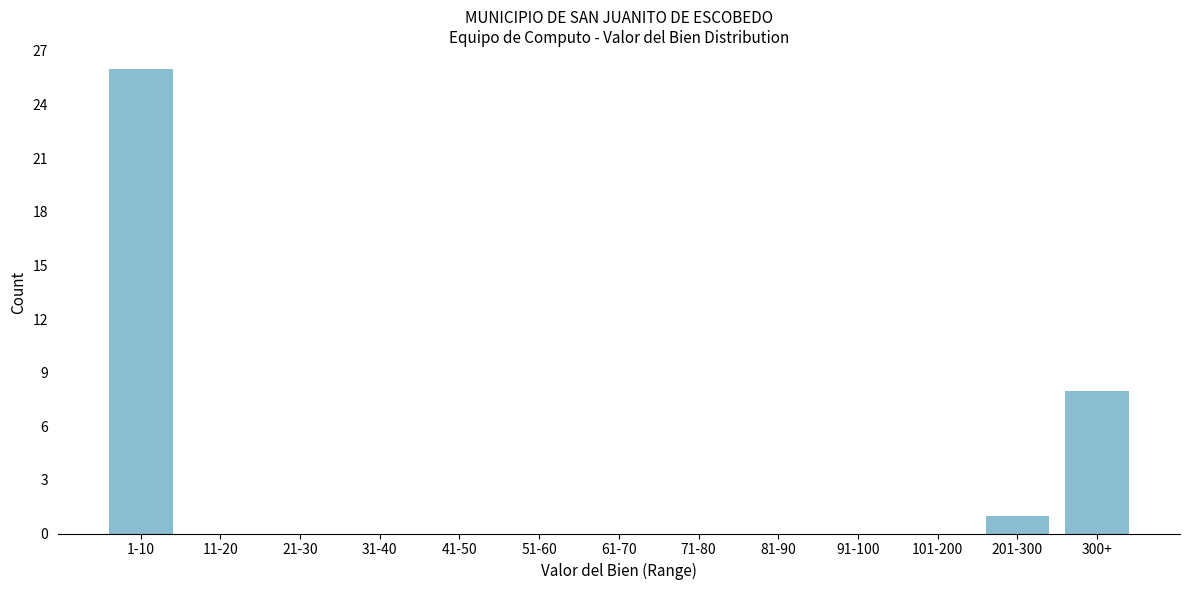

Reading left to right, transcribe all the data shown in this chart.

1-10=26	11-20=0	21-30=0	31-40=0	41-50=0	51-60=0	61-70=0	71-80=0	81-90=0	91-100=0	101-200=0	201-300=1	300+=8